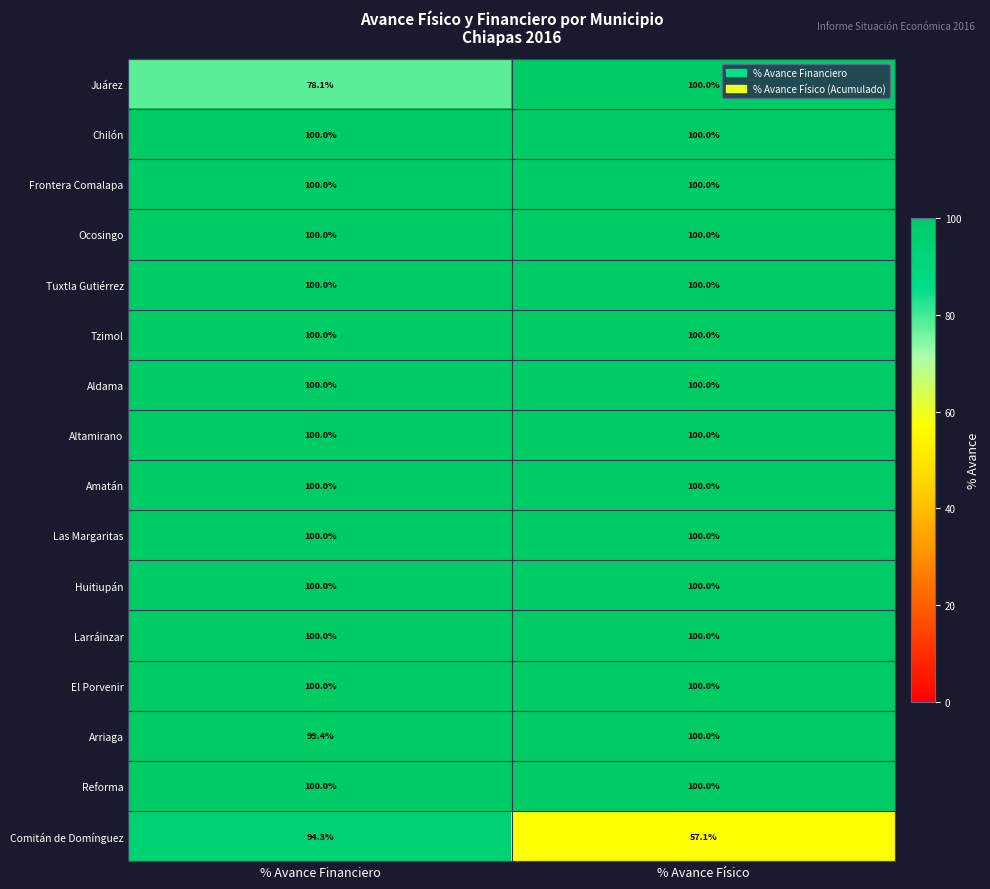

What is the sum of all Comitán de Domínguez values?

151.4